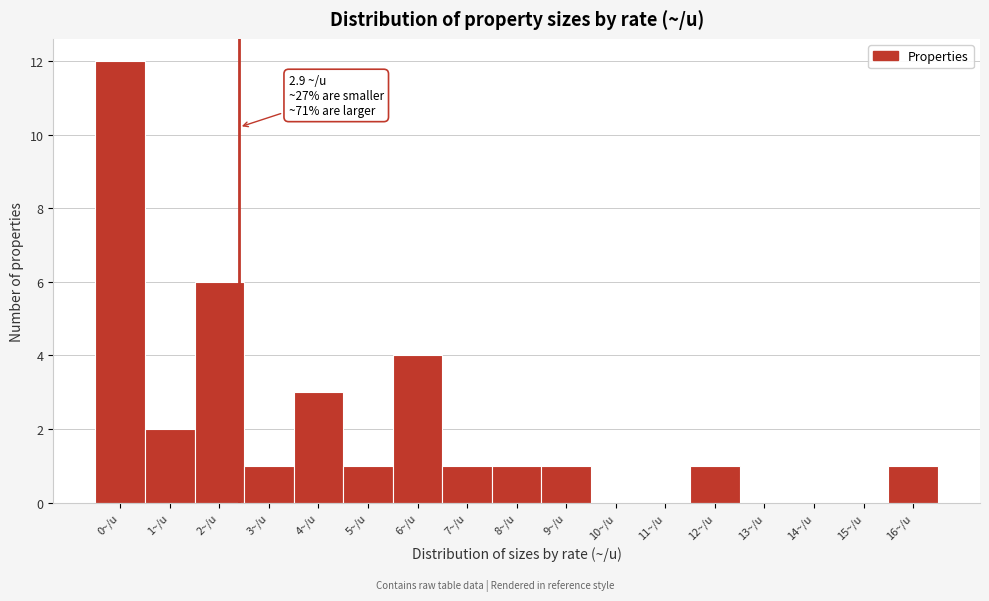

Reading right to left, what are all the values shown in this chart?

16~/u=1	15~/u=0	14~/u=0	13~/u=0	12~/u=1	11~/u=0	10~/u=0	9~/u=1	8~/u=1	7~/u=1	6~/u=4	5~/u=1	4~/u=3	3~/u=1	2~/u=6	1~/u=2	0~/u=12